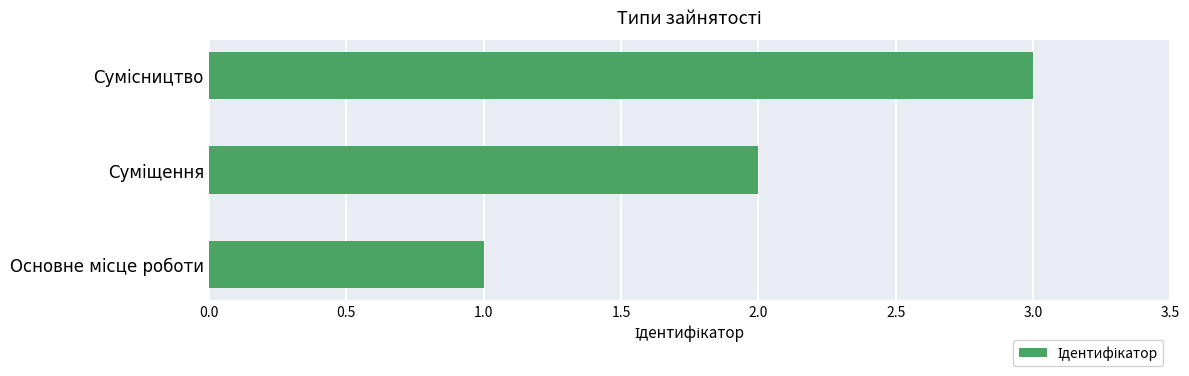

How many data points does each series have?

3